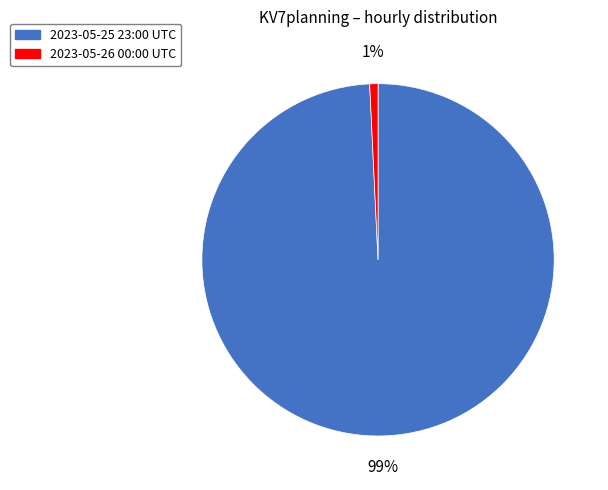

To the nearest percent, what is the average slice percentage?

50%